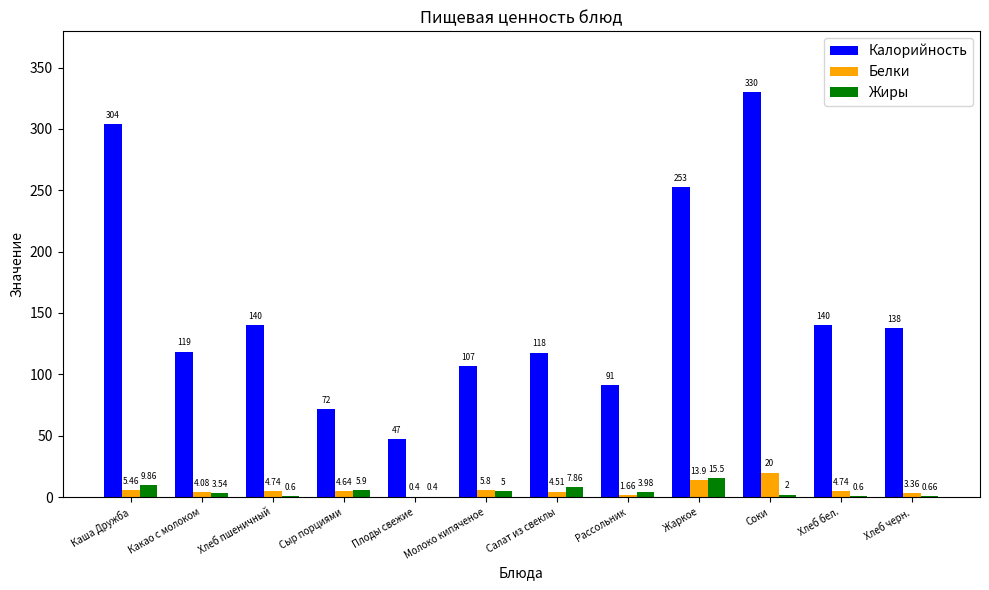

True or false: Калорийность has a value of 67.7 at Плоды свежие.

False